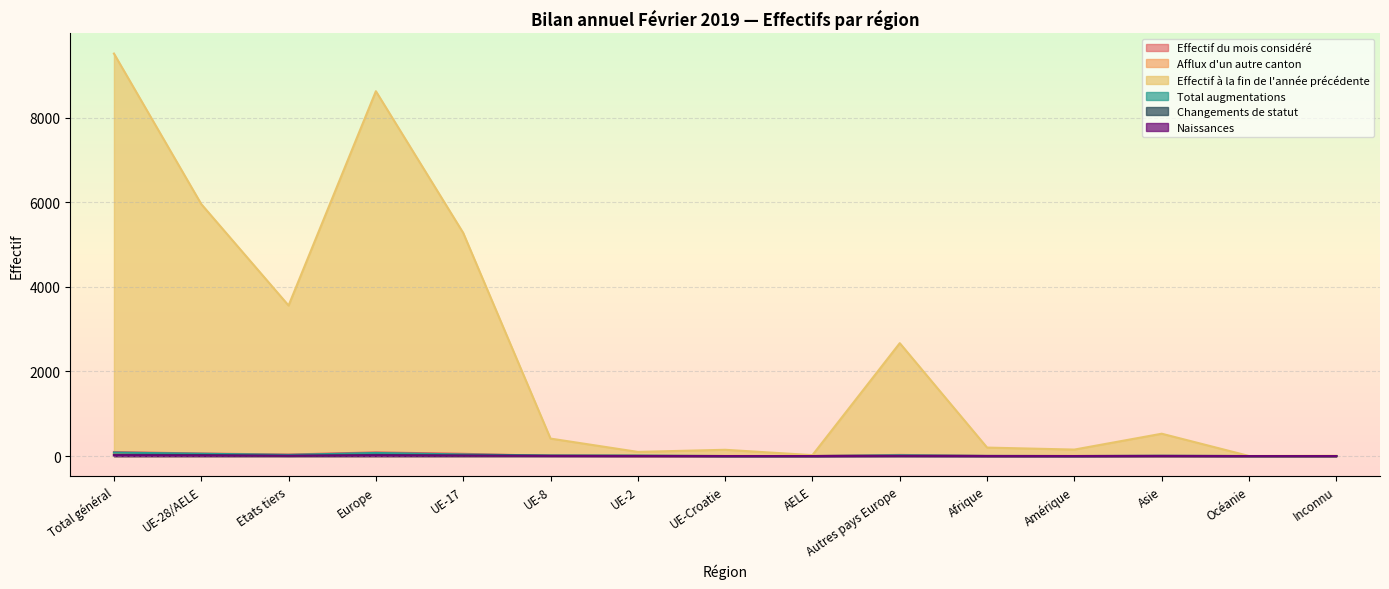

Rank the series at Etats tiers from highest to lowest value.

Effectif à la fin de l'année précédente, Effectif du mois considéré, Total augmentations, Afflux d'un autre canton, Naissances, Changements de statut